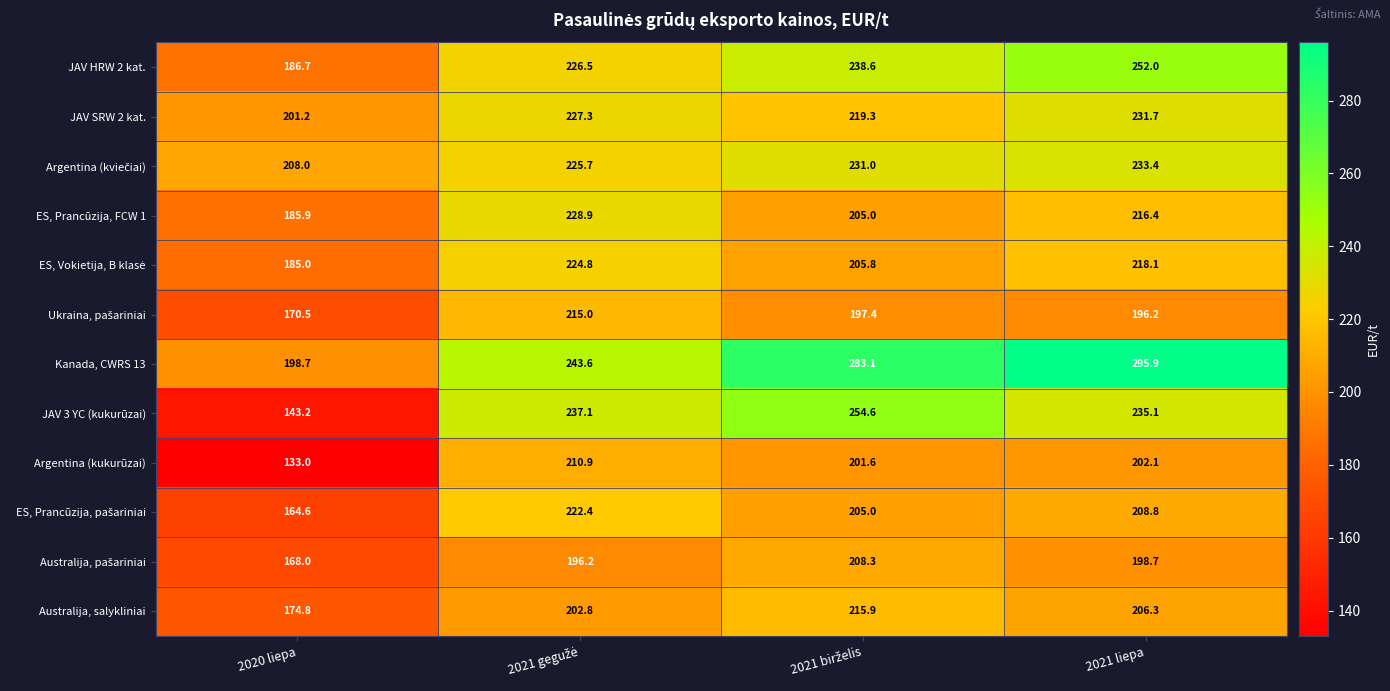

What is the smallest value displayed?

133.0